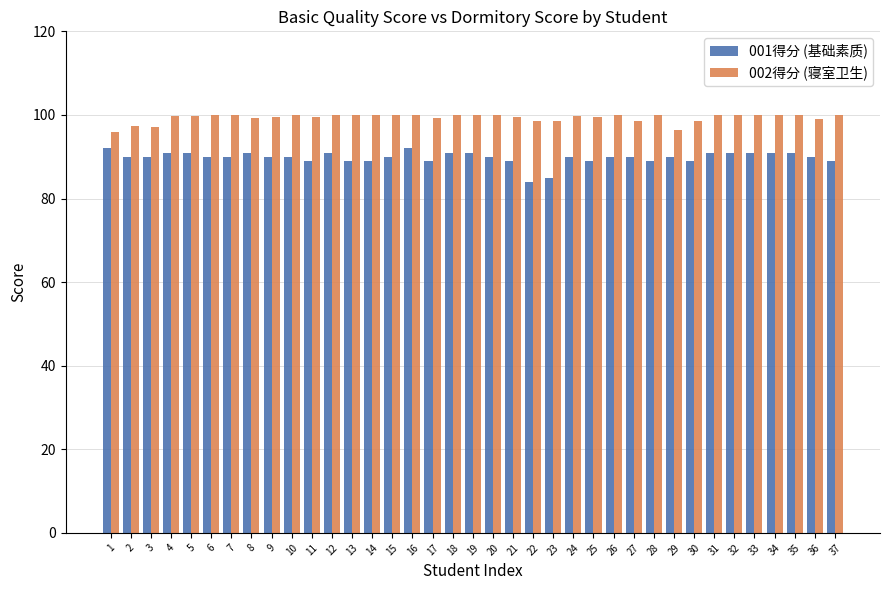

What is the difference between the 002得分 (寝室卫生) values at 1 and 14?

4.0